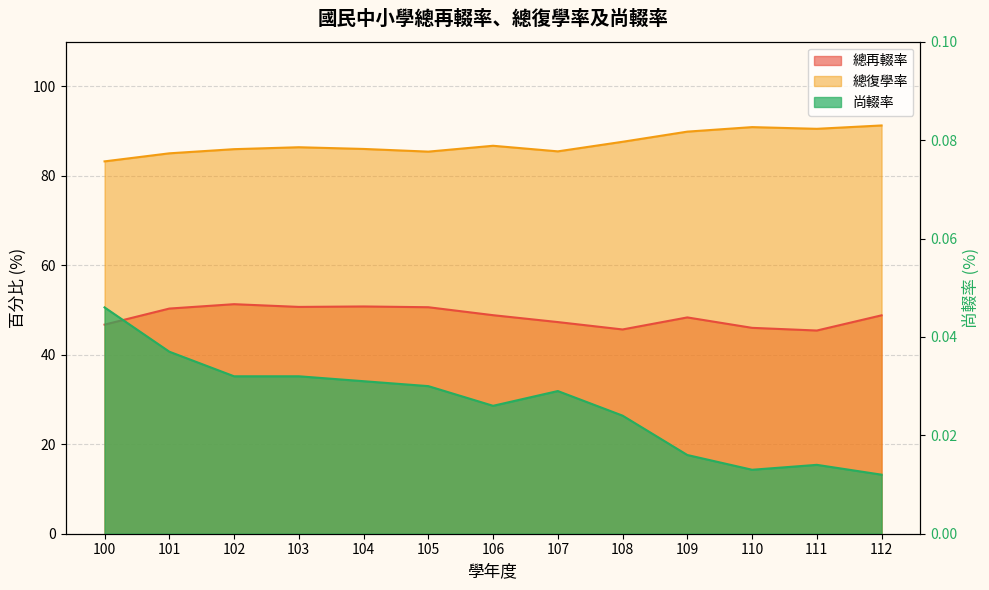

True or false: 總復學率 and 尚輟率 intersect in this chart.

False